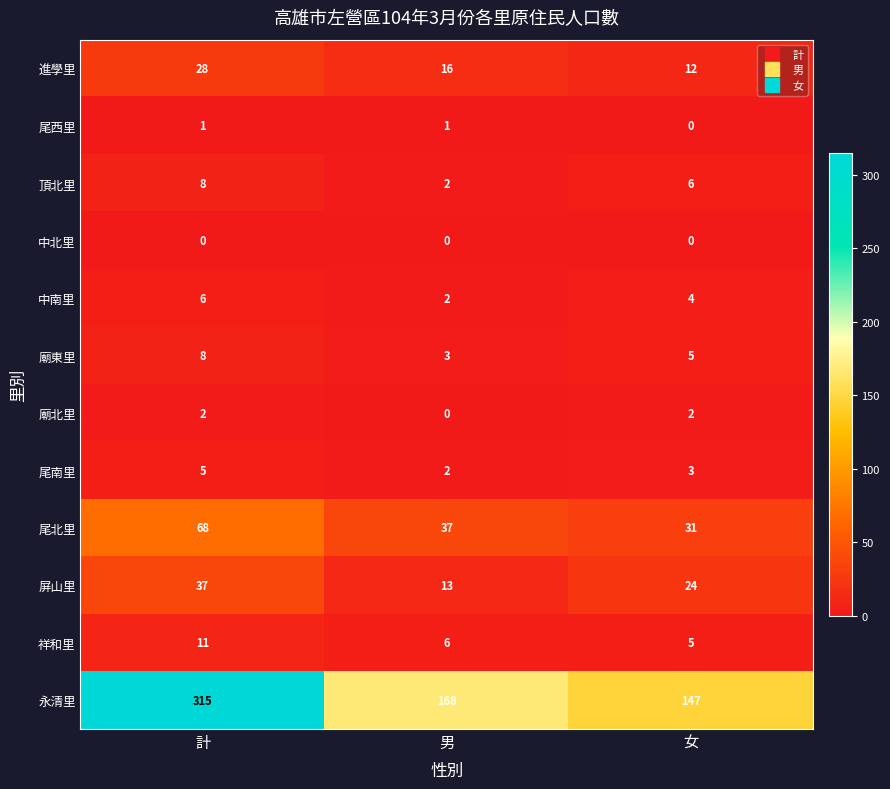

How many 進學里 values are between 12 and 28?

3